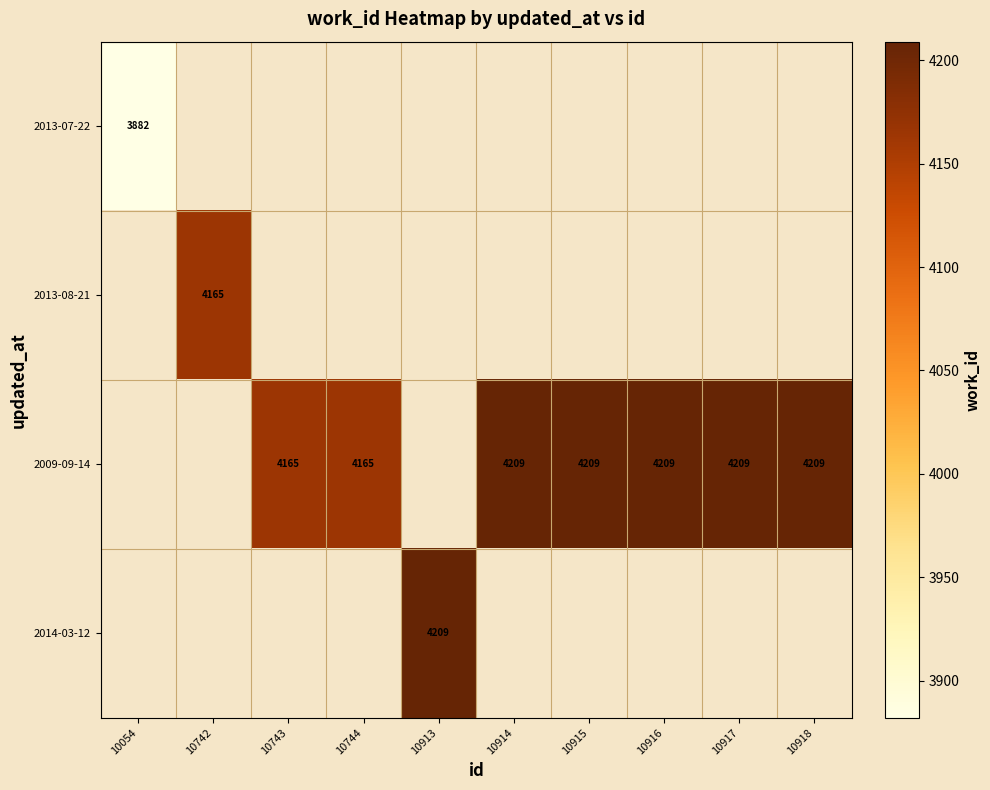

Count the number of categories in the chart.

10